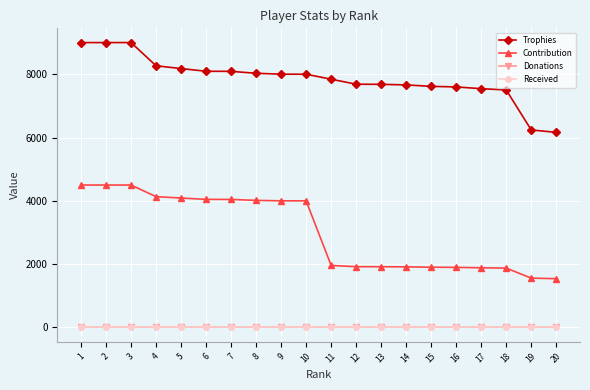

What is the average value of the Trophies series?

7860